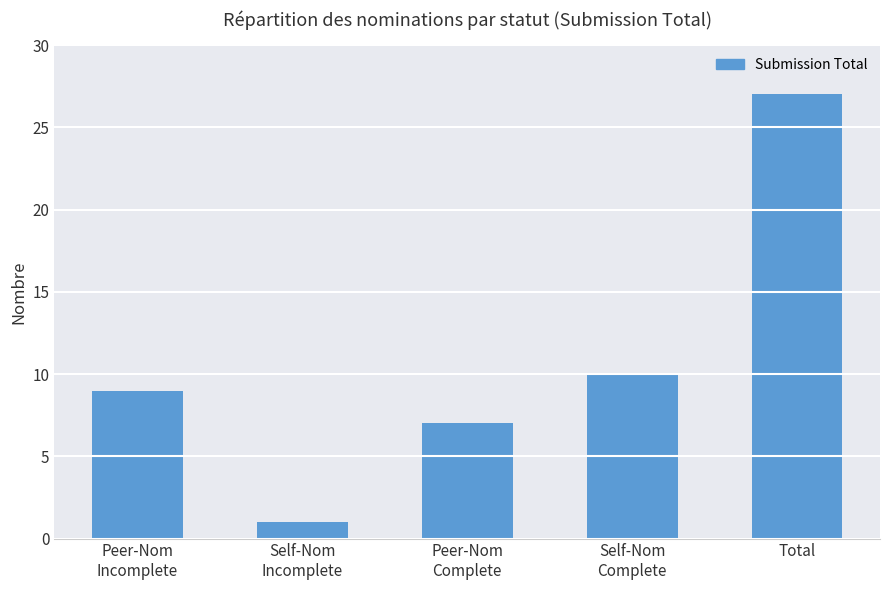

Reading right to left, extract all data points from this chart.

27	10	7	1	9